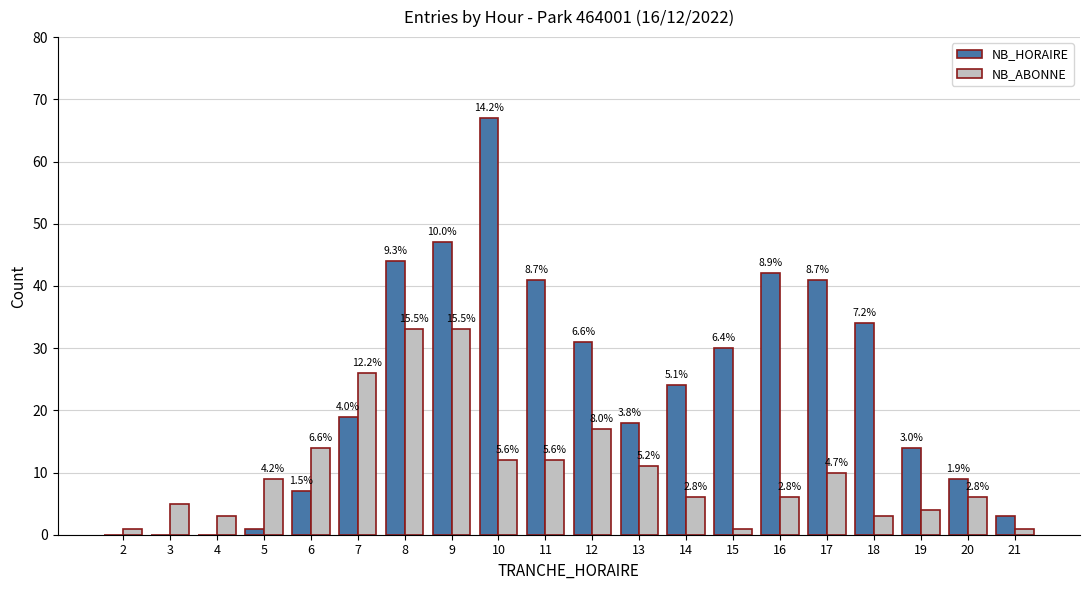

What are all the series names shown in the legend?

NB_HORAIRE, NB_ABONNE